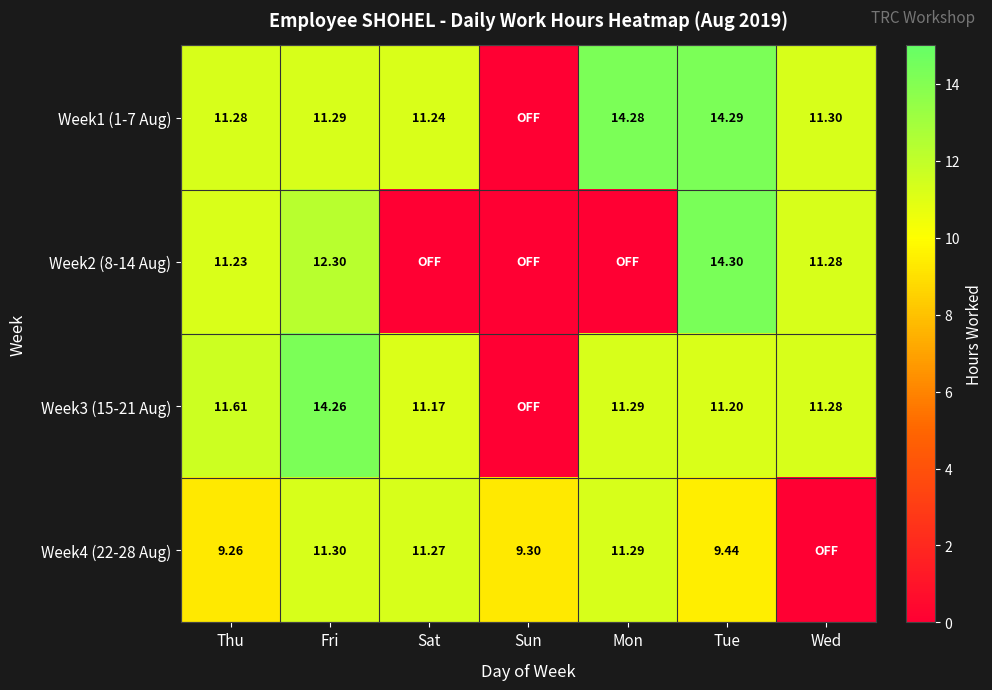

Is the value of Week1 (1-7 Aug) at Wed greater than the value of Week4 (22-28 Aug) at Sat?

Yes